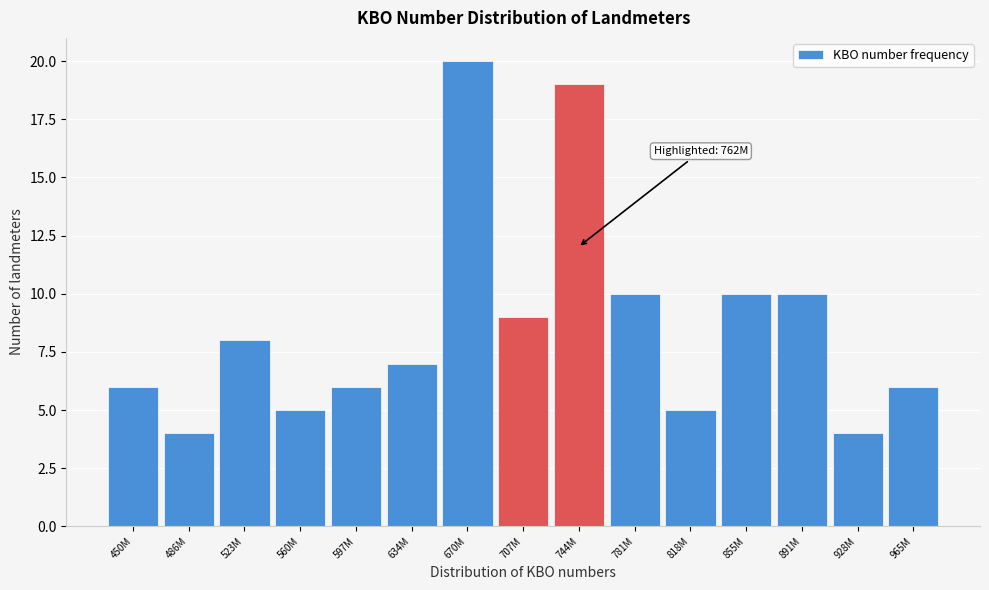

Reading left to right, extract all data points from this chart.

450M=6	486M=4	523M=8	560M=5	597M=6	634M=7	670M=20	707M=9	744M=19	781M=10	818M=5	855M=10	891M=10	928M=4	965M=6